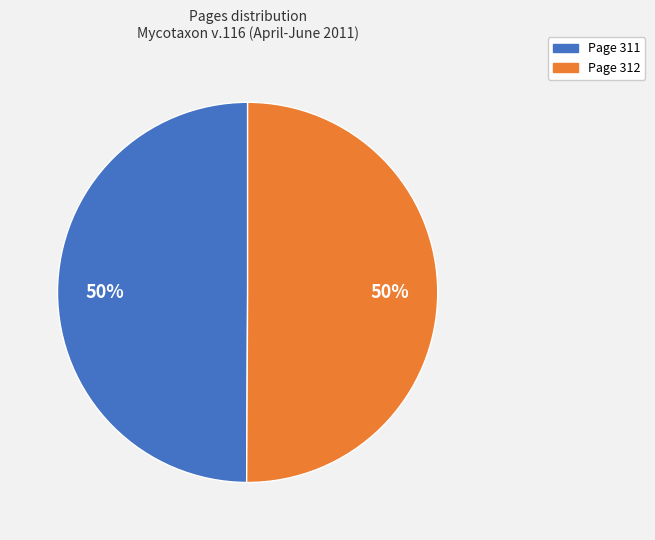

The Page 312 slice represents 50% of the pie. True or false?

True